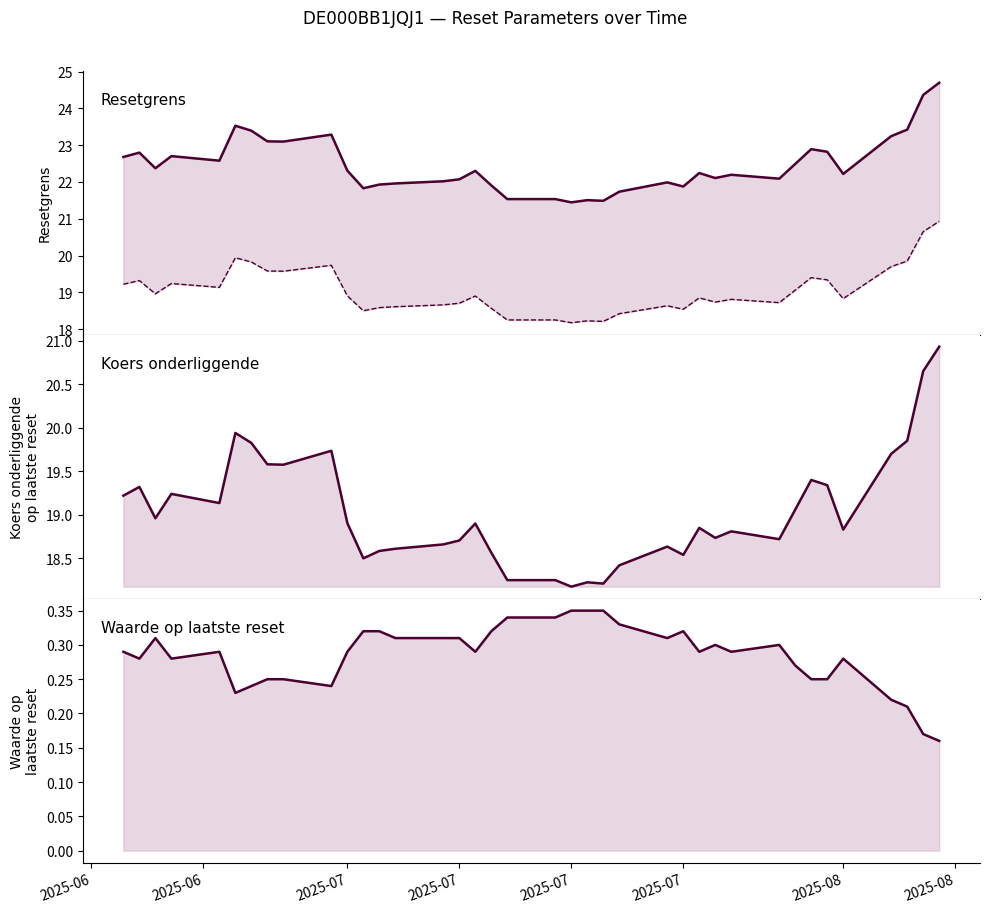

Reading left to right, list all the values displayed in this chart.

Resetgrens: 22.7	22.8	22.4	22.7	22.6	23.5	23.4	23.1	23.1	23.3	22.3	21.8	21.9	22.0	22.0	22.1	22.3	21.9	21.5	21.5	21.4	21.5	21.5	21.7	22.0	21.9	22.2	22.1	22.2	22.1	22.5	22.9	22.8	22.2	23.2	23.4	24.4	24.7
Koers onderliggende: 19.2	19.3	19.0	19.2	19.1	19.9	19.8	19.6	19.6	19.7	18.9	18.5	18.6	18.6	18.7	18.7	18.9	18.6	18.2	18.2	18.2	18.2	18.2	18.4	18.6	18.5	18.9	18.7	18.8	18.7	19.1	19.4	19.3	18.8	19.7	19.9	20.6	20.9
Waarde op laatste reset: 0.3	0.3	0.3	0.3	0.3	0.2	0.2	0.2	0.2	0.2	0.3	0.3	0.3	0.3	0.3	0.3	0.3	0.3	0.3	0.3	0.3	0.3	0.3	0.3	0.3	0.3	0.3	0.3	0.3	0.3	0.3	0.2	0.2	0.3	0.2	0.2	0.2	0.2